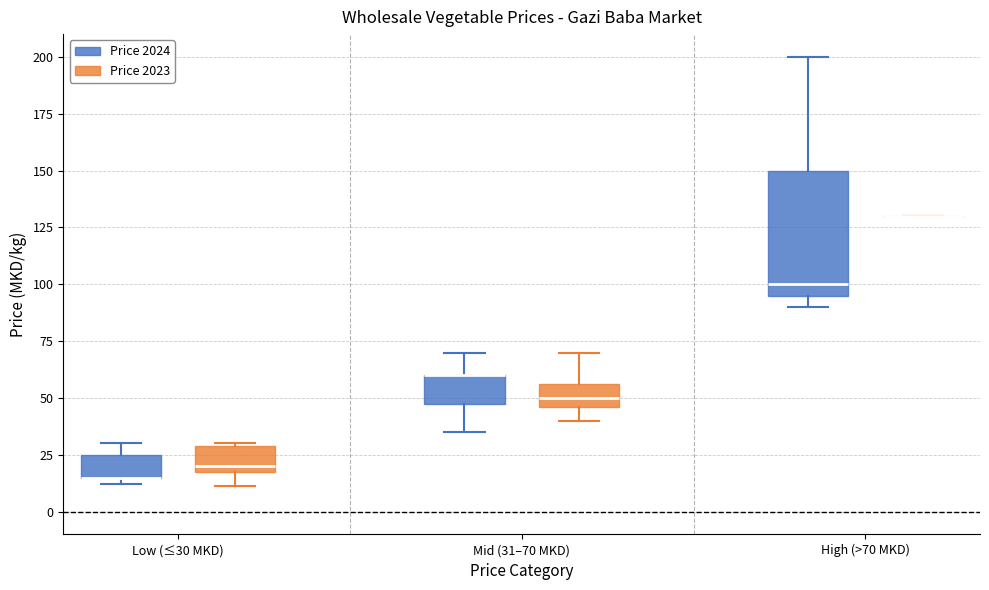

Reading left to right, read every box against the y-axis: the position of its median line, the range the box covers, and the ends of its whiskers. The values are not printed on the chart, so give them approximately, as read against the axis.

Low (≤30 MKD) (Price 2024): median 15 (drawn on the box's lower edge), box 15 to 25, whiskers 10 to 30
Low (≤30 MKD) (Price 2023): median 20 (just above the box's lower edge), box 20 to 30, whiskers 10 to 30
Mid (31–70 MKD) (Price 2024): median 60 (drawn on the box's upper edge), box 50 to 60, whiskers 35 to 70
Mid (31–70 MKD) (Price 2023): median 50, box 45 to 55, whiskers 40 to 70
High (>70 MKD) (Price 2024): median 100, box 95 to 150, whiskers 90 to 200
High (>70 MKD) (Price 2023): box collapsed to a line at 130, whiskers 130 to 130